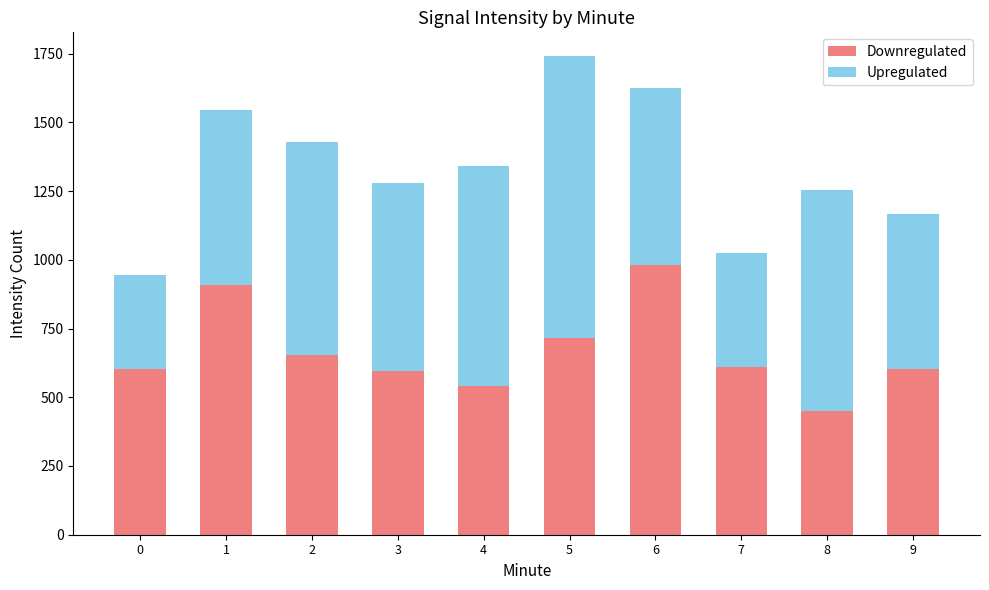

At which category is the sum across all series the highest?

5